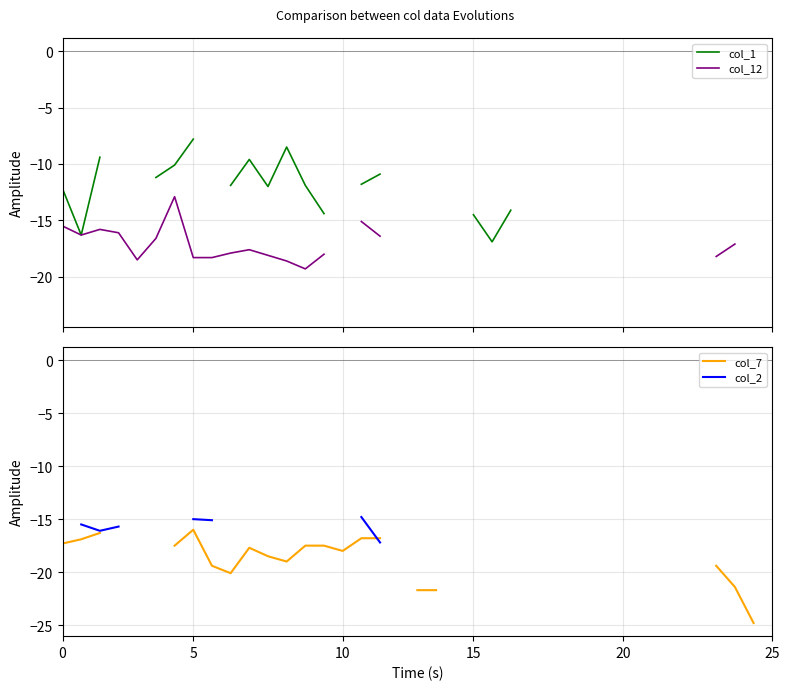

Is the value of col_2 at 0 greater than the value of col_7 at 0?

No